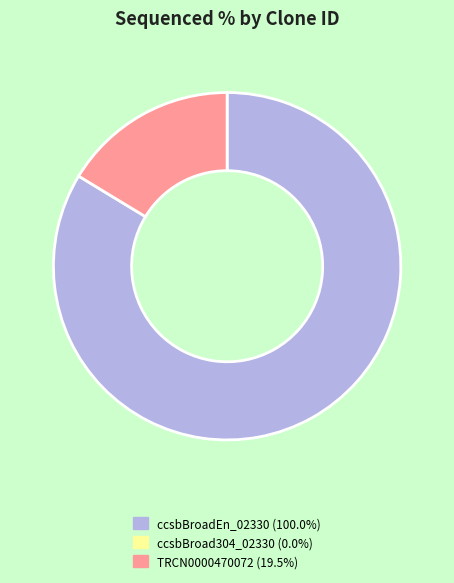

Does any single category account for the majority?

Yes